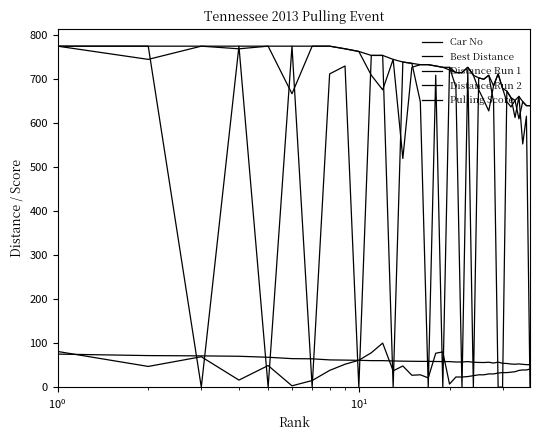

How many lines are shown in the chart?

5